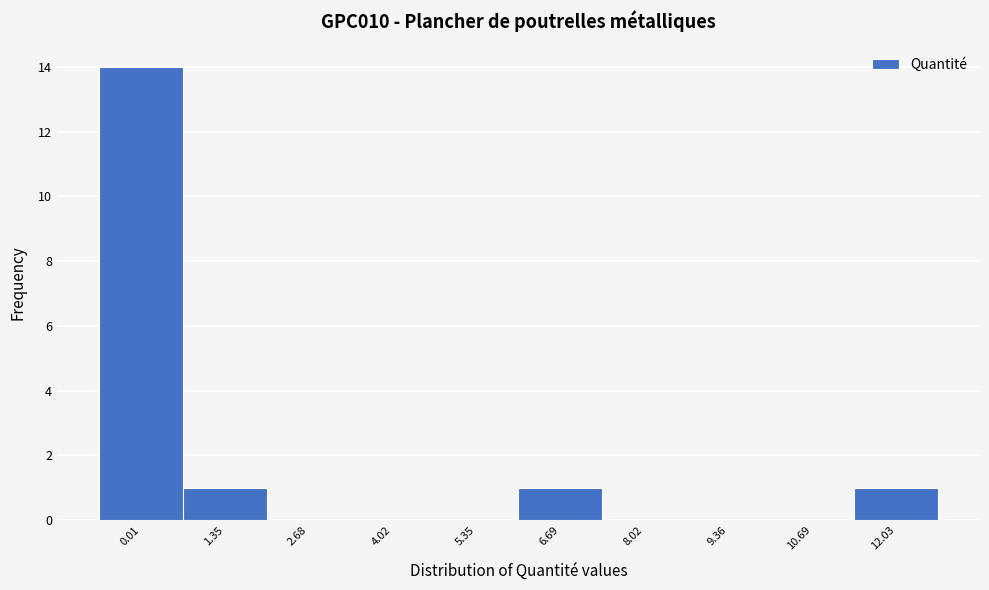

Reading left to right, list all the values displayed in this chart.

0.01=14	1.35=1	2.68=0	4.02=0	5.35=0	6.69=1	8.02=0	9.36=0	10.69=0	12.03=1